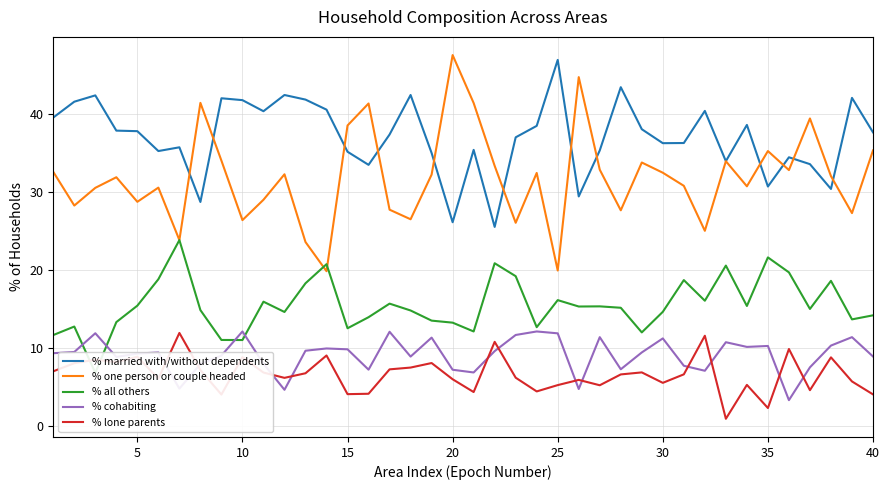

How many lines are shown in the chart?

5